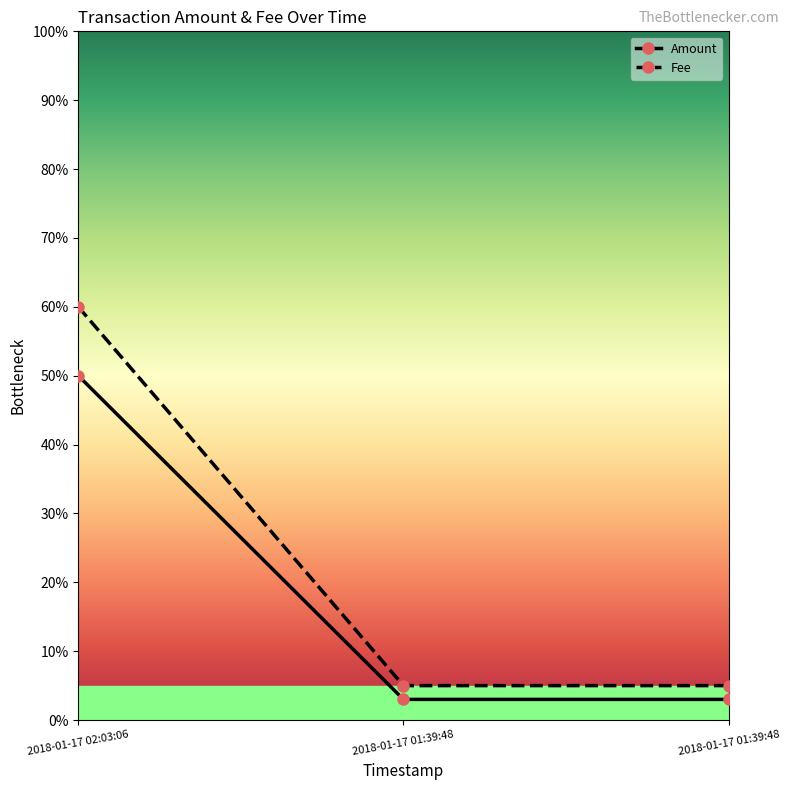

The Amount series shows 50 at 2018-01-17 02:03:06. True or false?

True